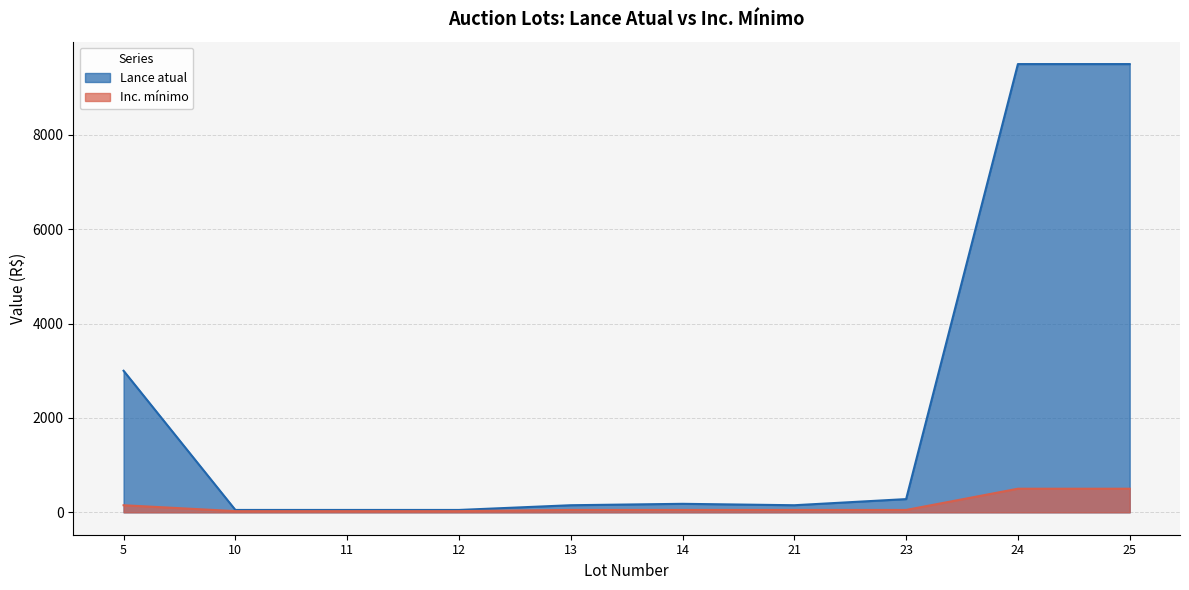

True or false: Inc. mínimo and Lance atual cross at least once.

False